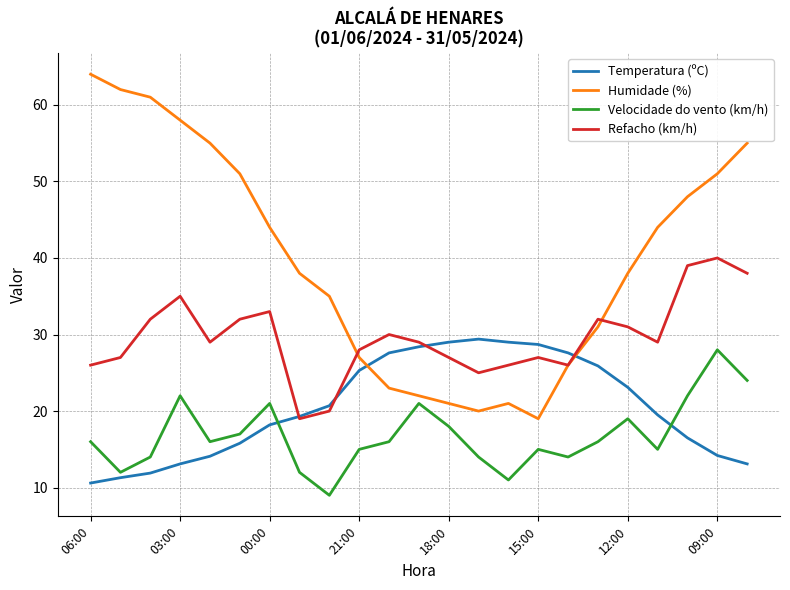

True or false: Humidade (%) and Velocidade do vento (km/h) cross at least once.

False